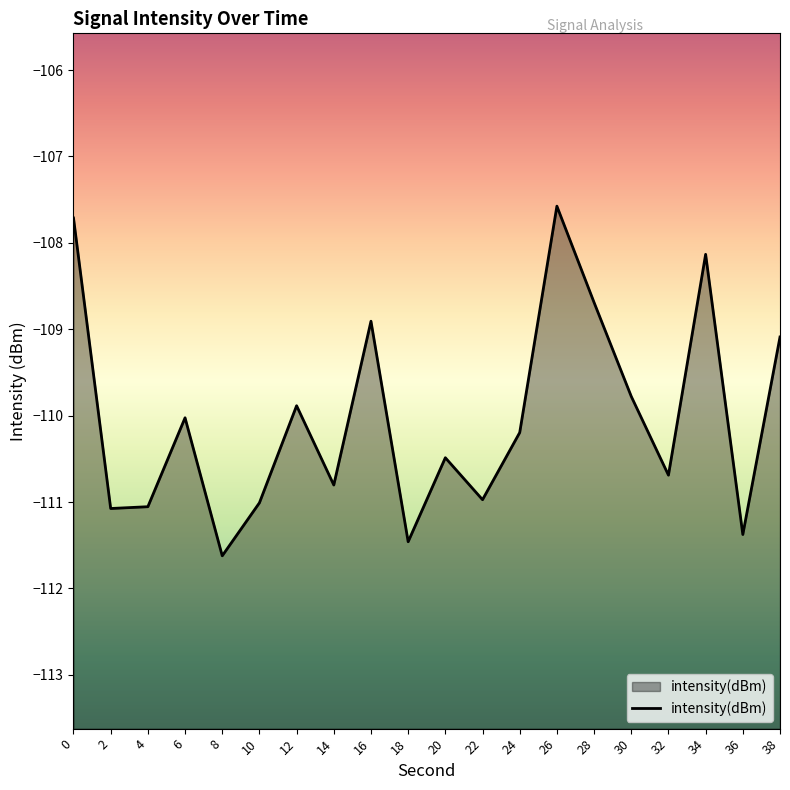

How many data points are less than -110?

12